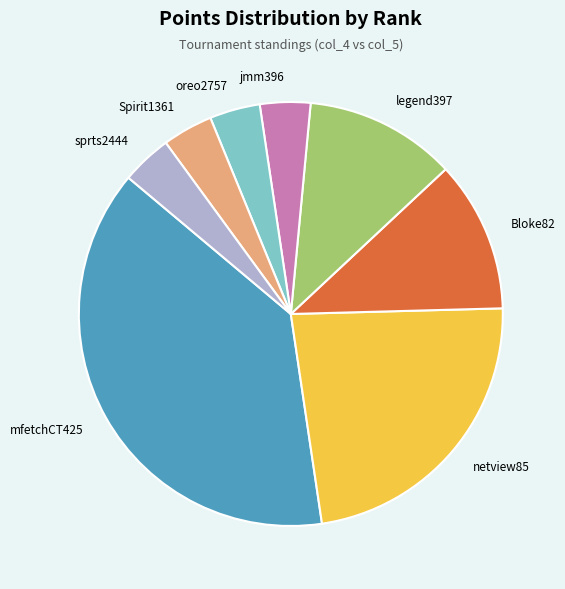

What is the largest slice in the pie chart?

mfetchCT425